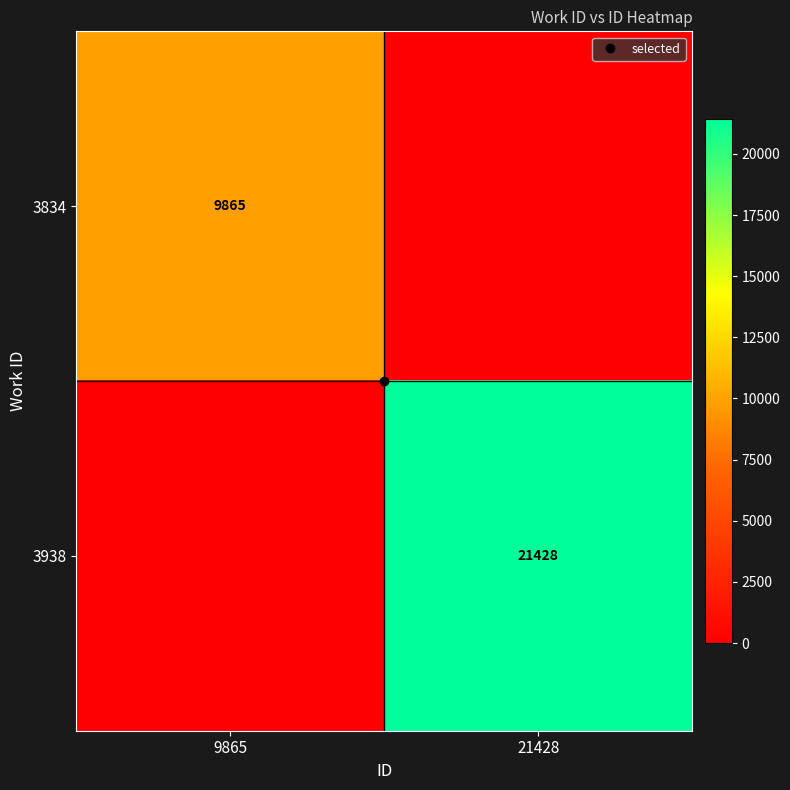

What is the sum of all 3938 values?

21428